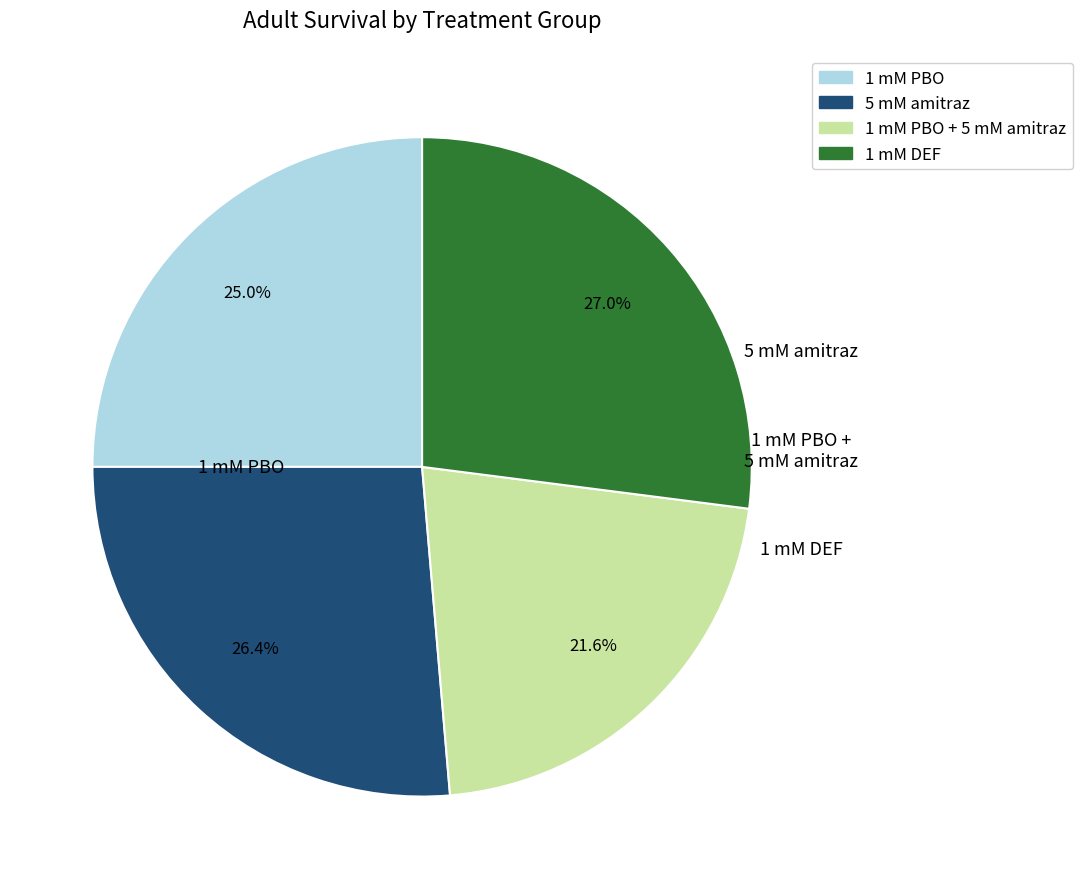

Is there a majority slice in this chart?

No